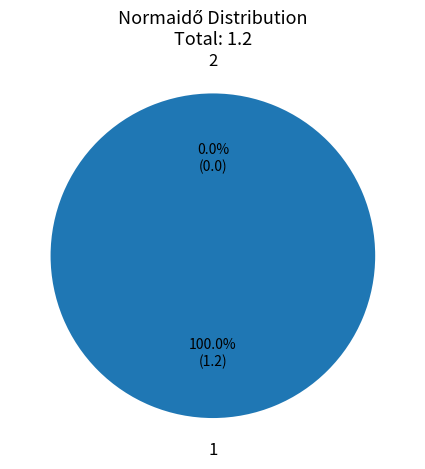

To the nearest percent, what percentage of the pie is 1?

100%